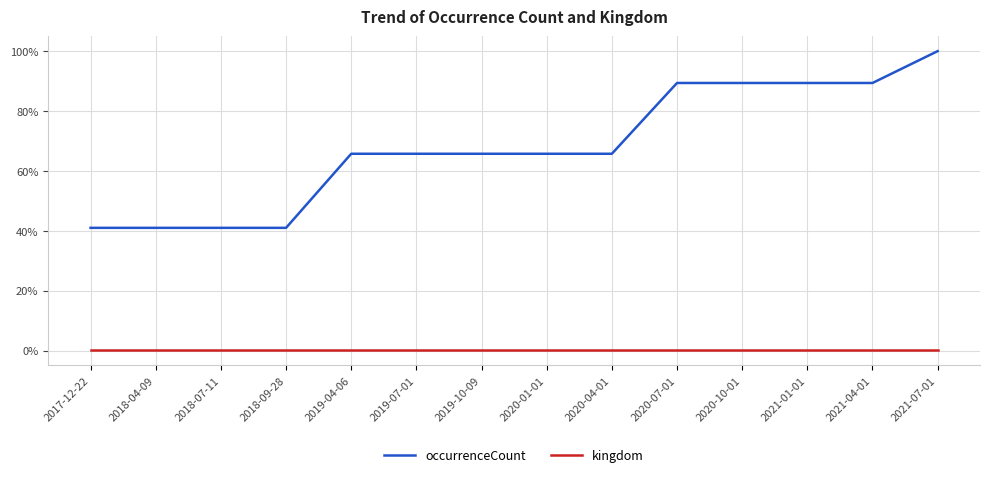

Does the chart have visible grid lines?

Yes